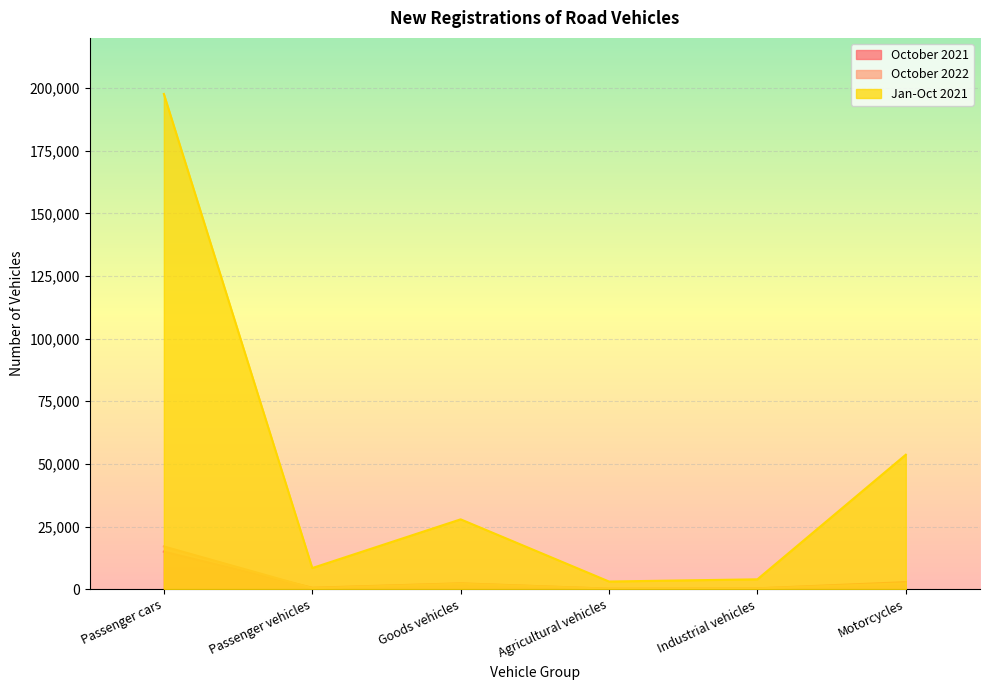

What is the difference between the maximum and minimum values in the Jan-Oct 2021 series?

194573